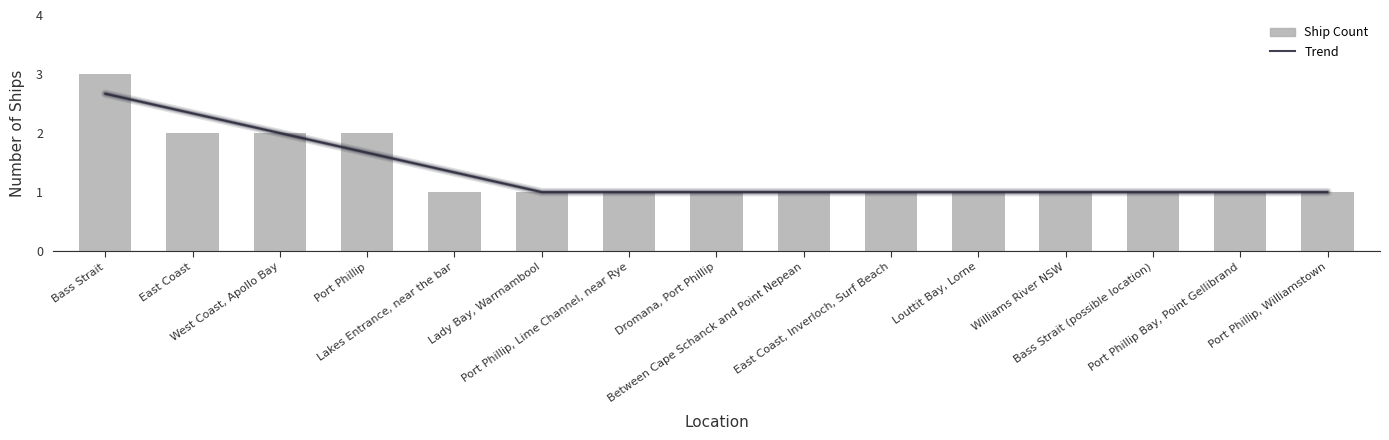

What is the lowest value of the Ship Count series?

1.0